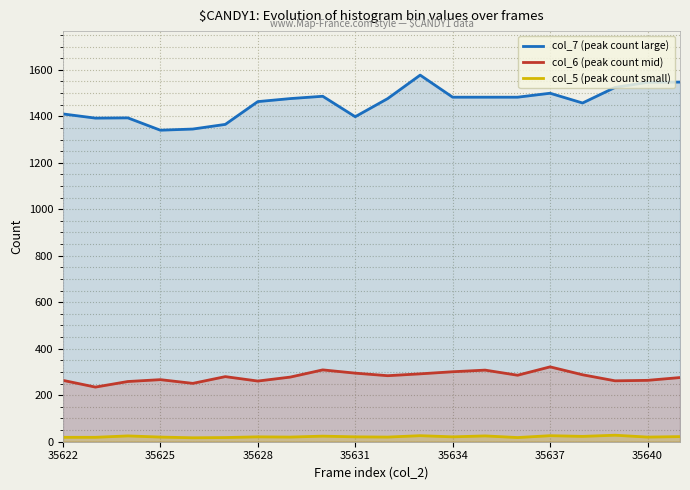

How many lines are shown in the chart?

3